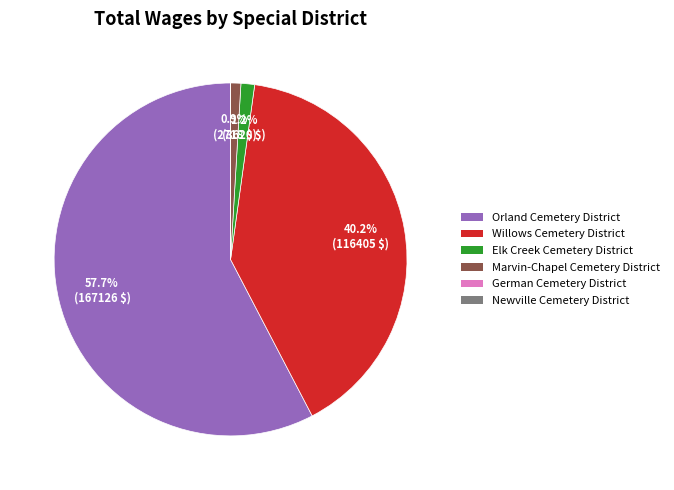

To the nearest percent, what is the difference between the largest and smallest slice percentages?

58%